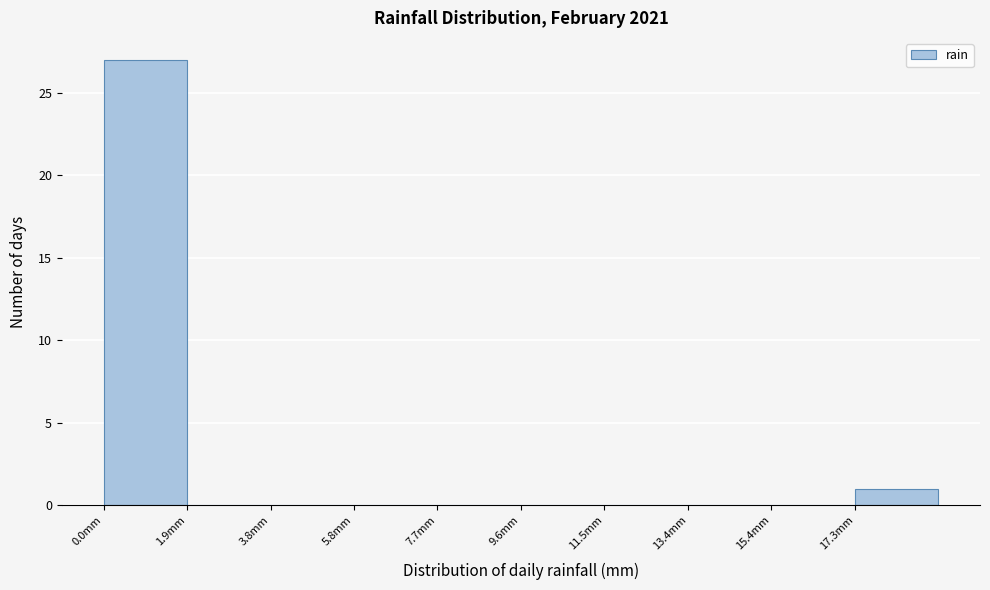

Which range on the x-axis has the tallest bar?

0.00 to 1.92